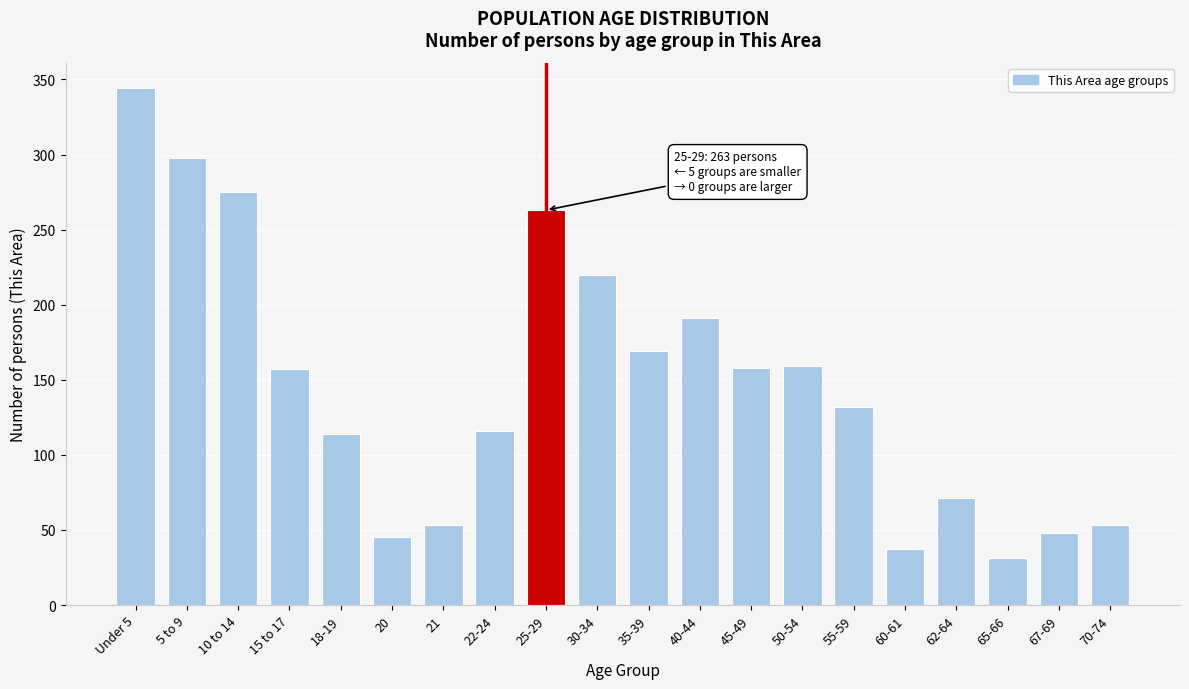

What is the smallest value displayed?

31